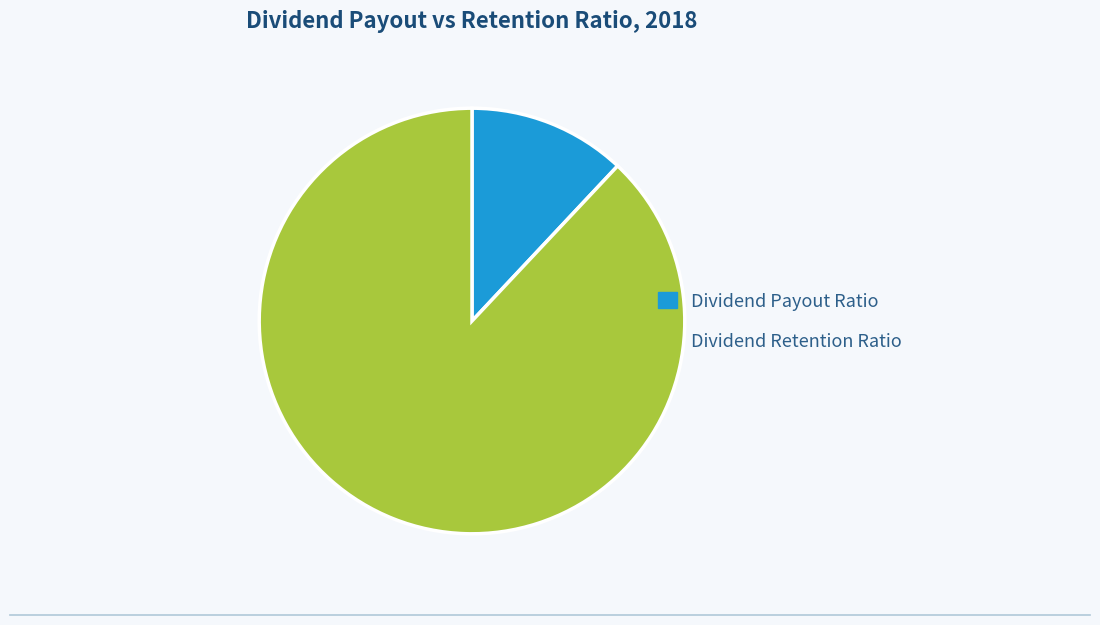

What is the largest slice in the pie chart?

Dividend Retention Ratio